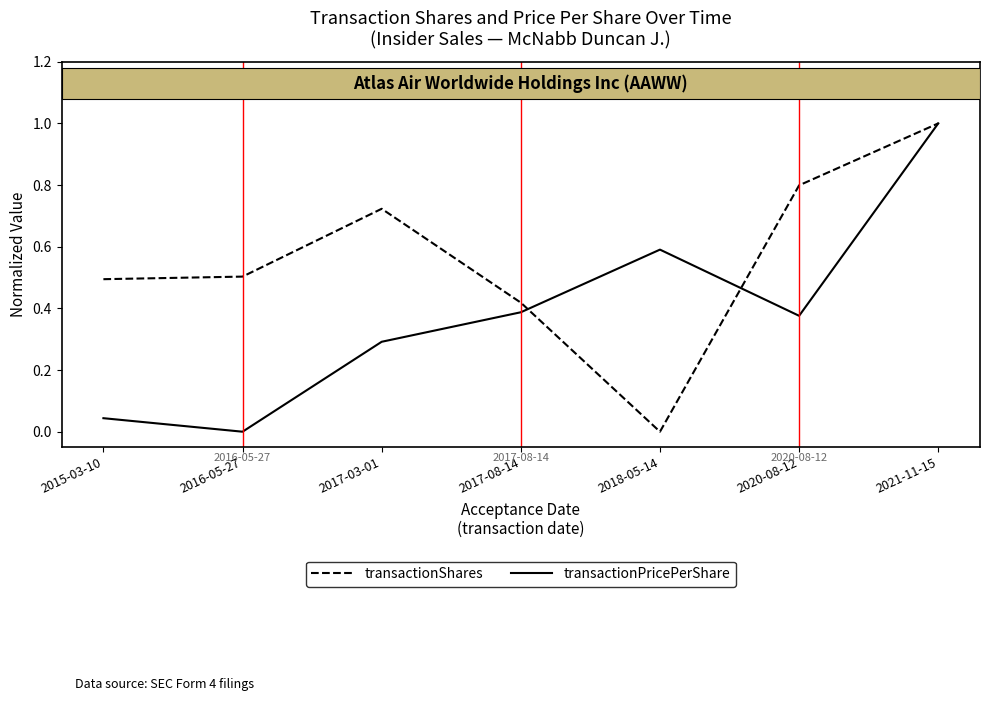

The value of transactionShares at 2016-05-27 is 0.2. True or false?

False